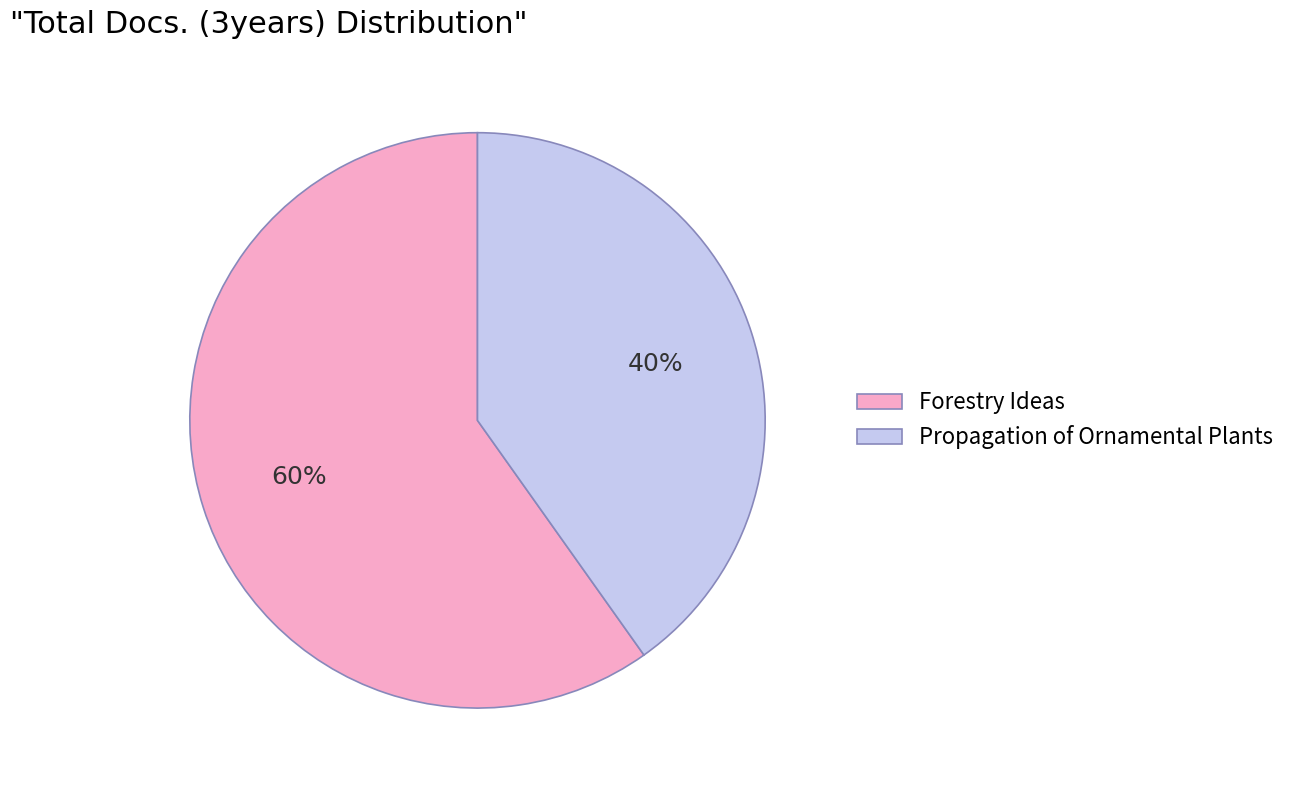

To the nearest percent, what is the average slice percentage?

50%